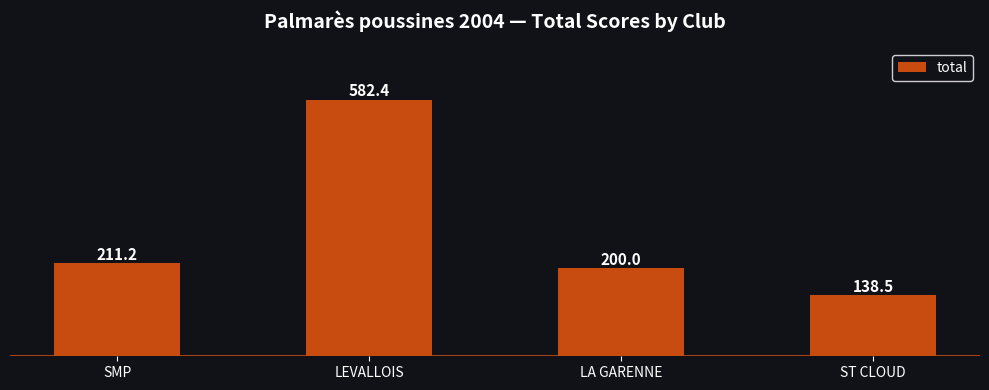

How many series are shown in this chart?

1